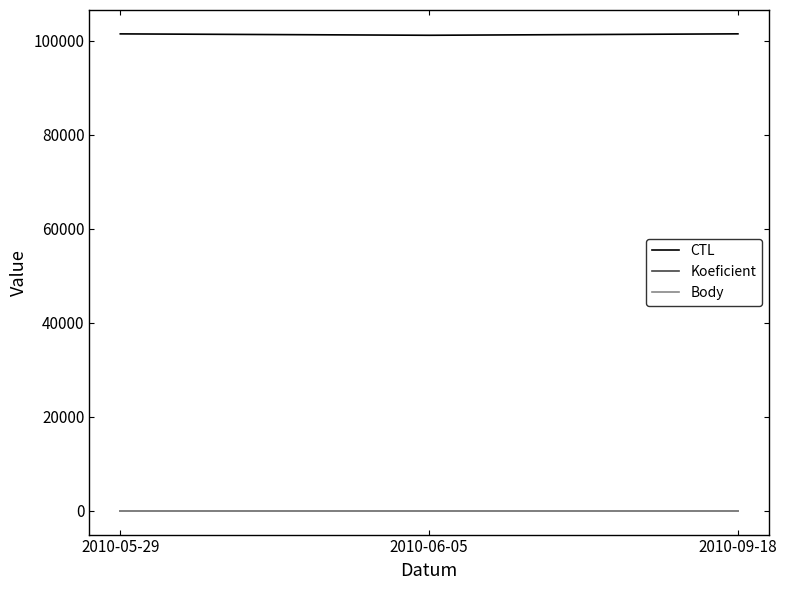

What are all the series names shown in the legend?

CTL, Koeficient, Body